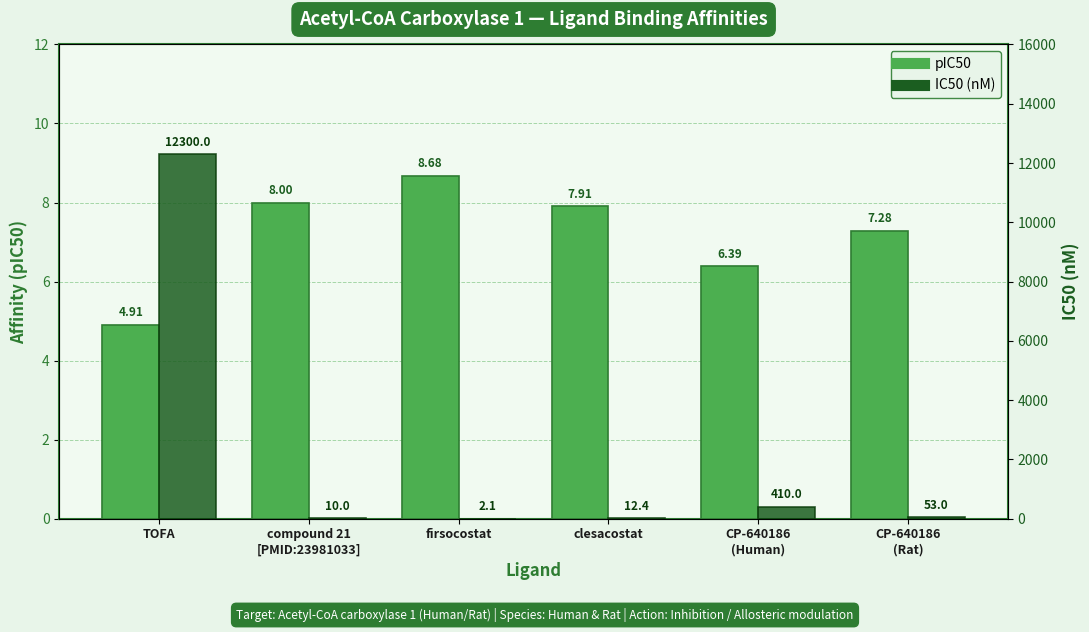

The value of pIC50 at TOFA is 1.1. True or false?

False